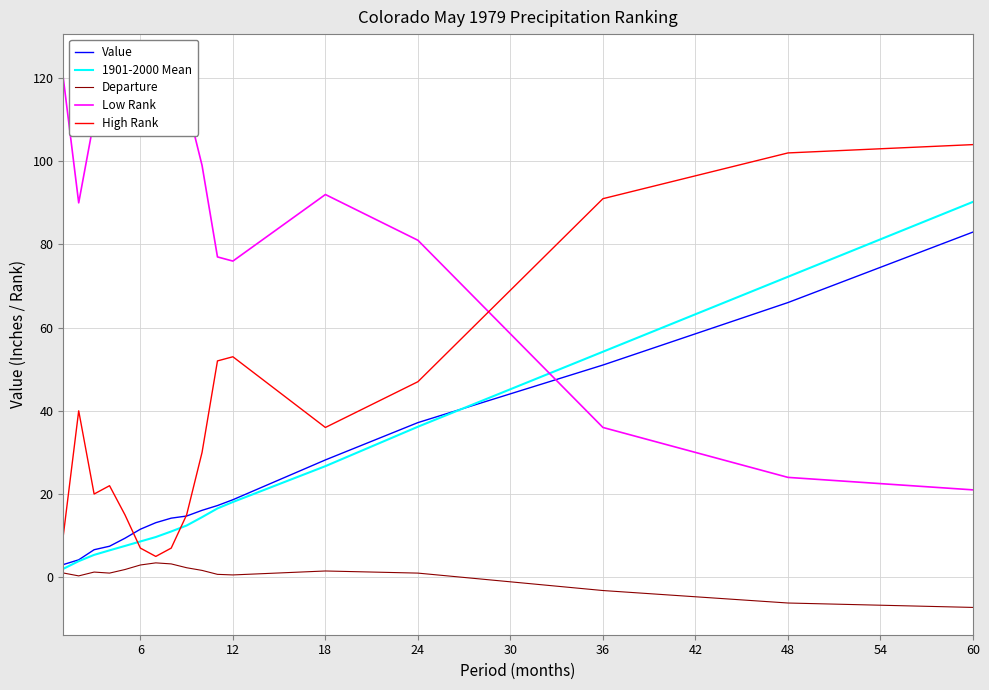

What is the smallest value displayed?

-7.3